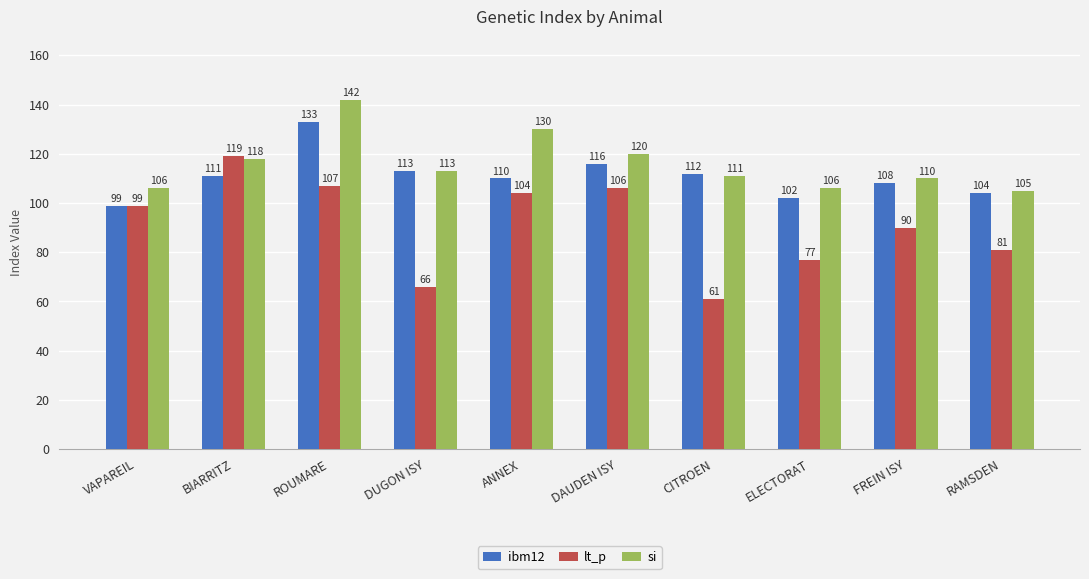

What is the sum of the si values at FREIN ISY and RAMSDEN?

215